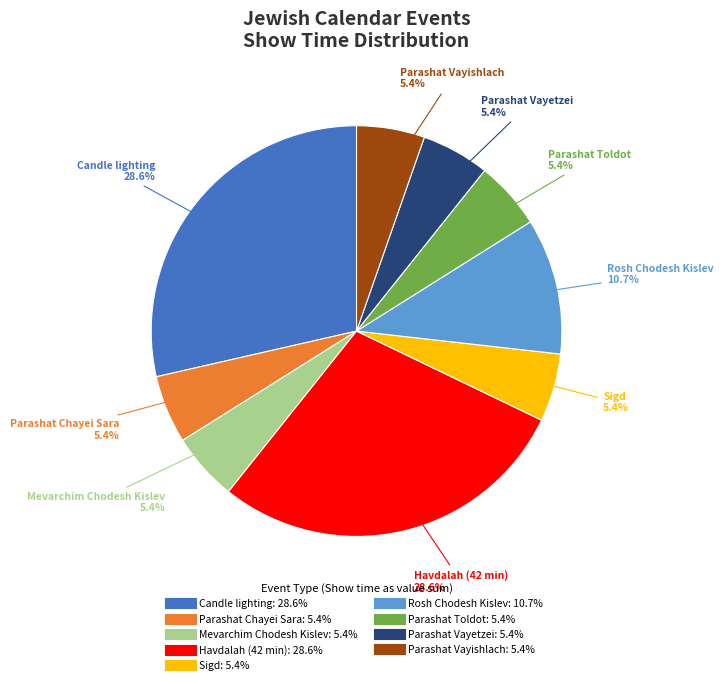

Does any single category account for the majority?

No